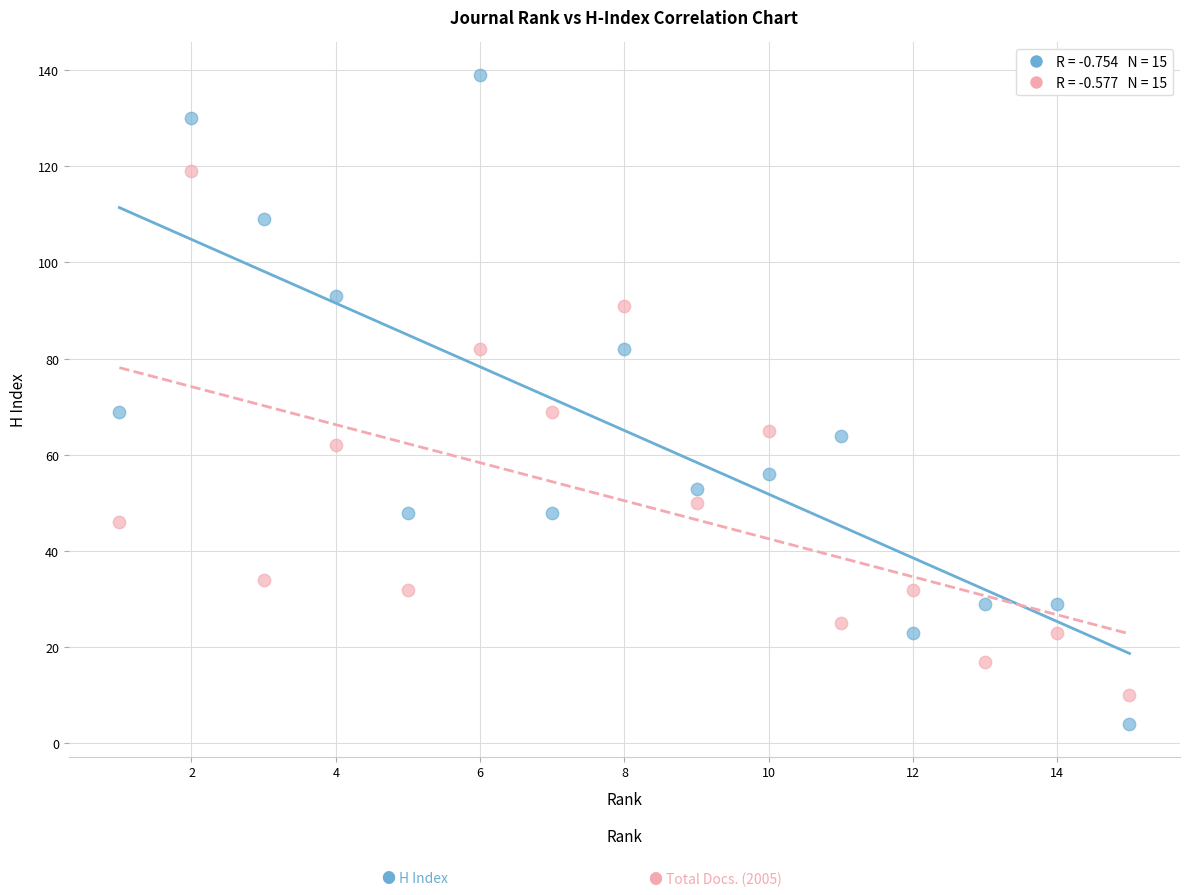

Across all data points, what is the range of X values (max minus min)?

14